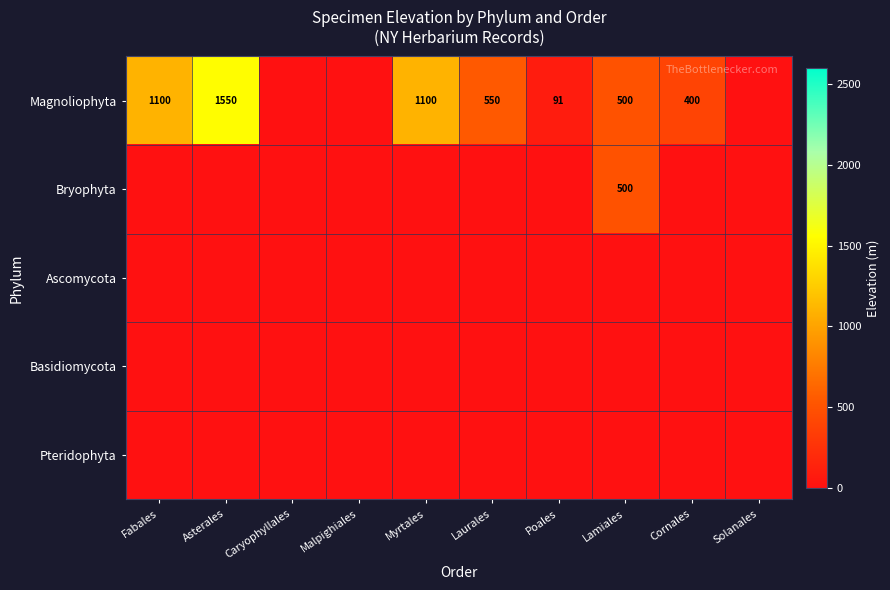

Which series has the largest total across all categories?

Magnoliophyta